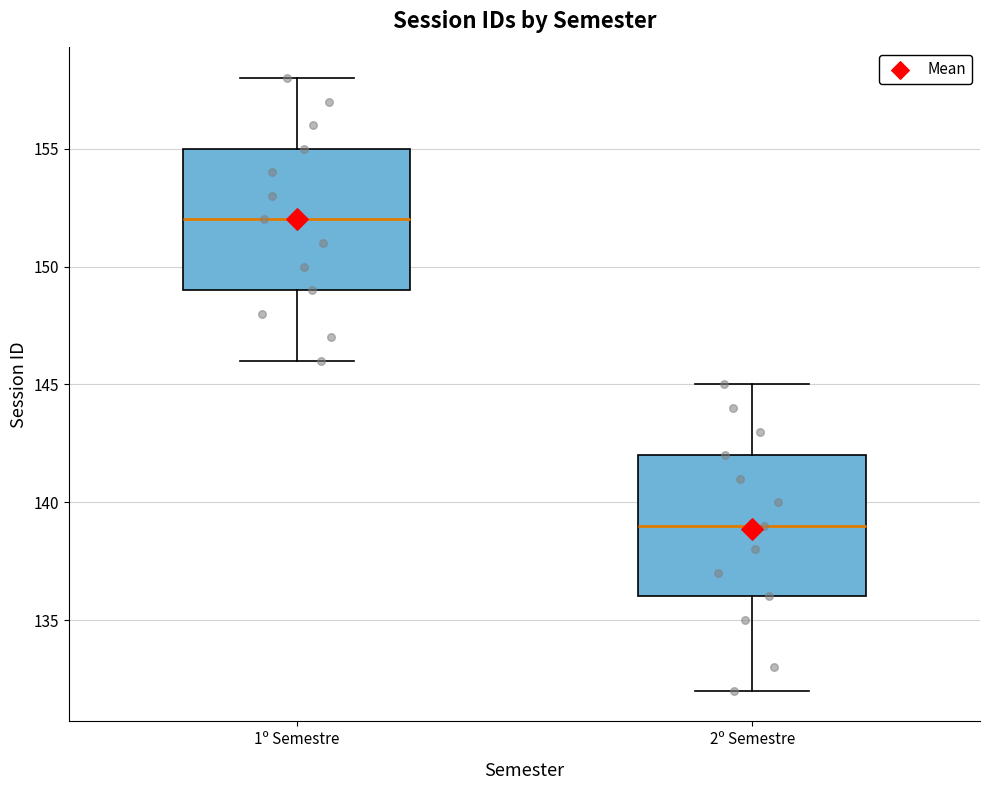

Which box has the highest median line?

1º Semestre